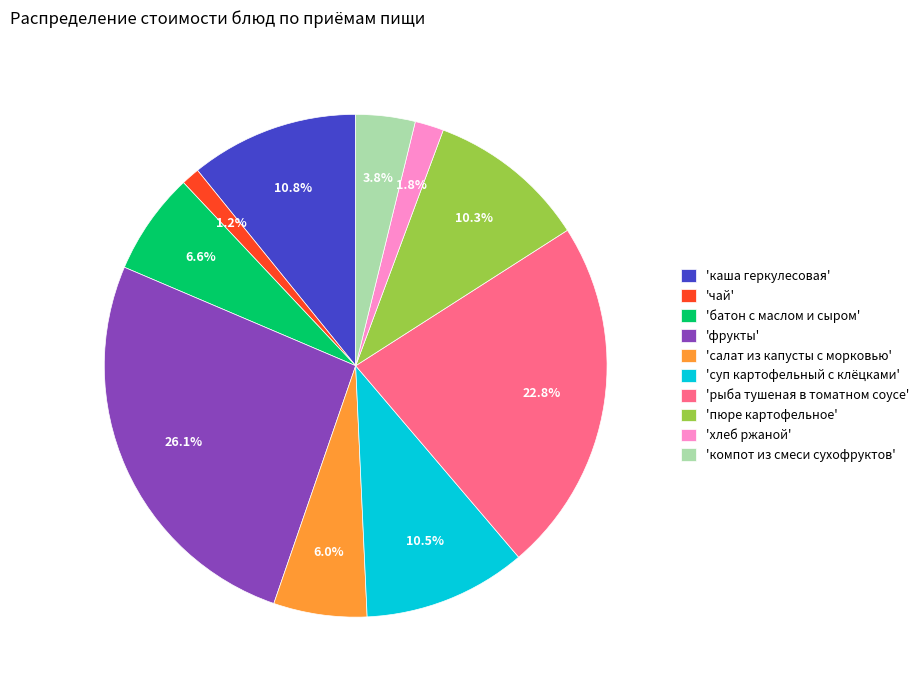

Which category has the biggest portion of the pie?

'фрукты'